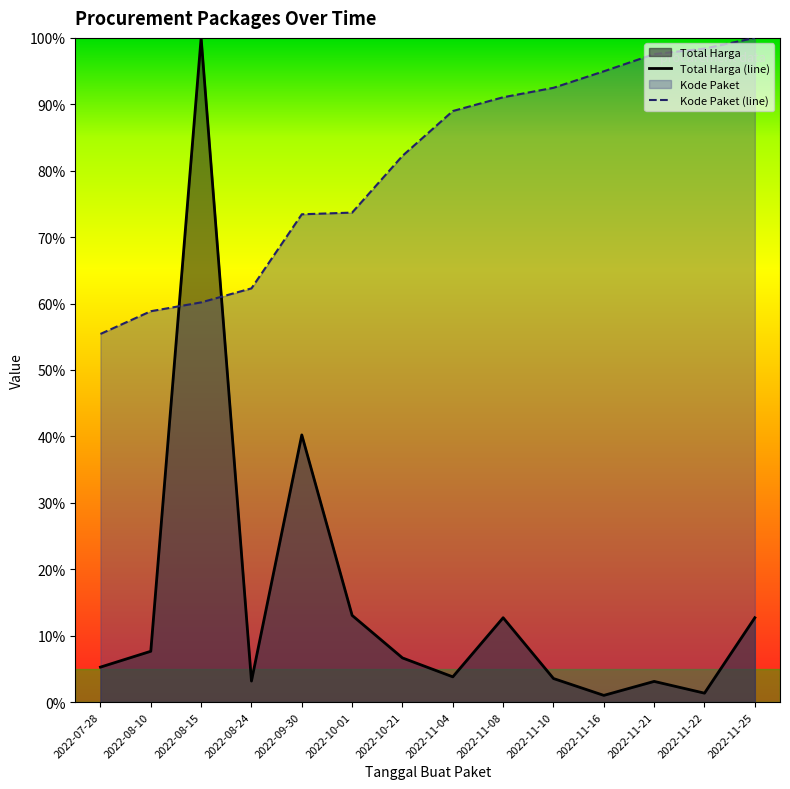

Which series has the largest total across all categories?

Kode Paket (line)